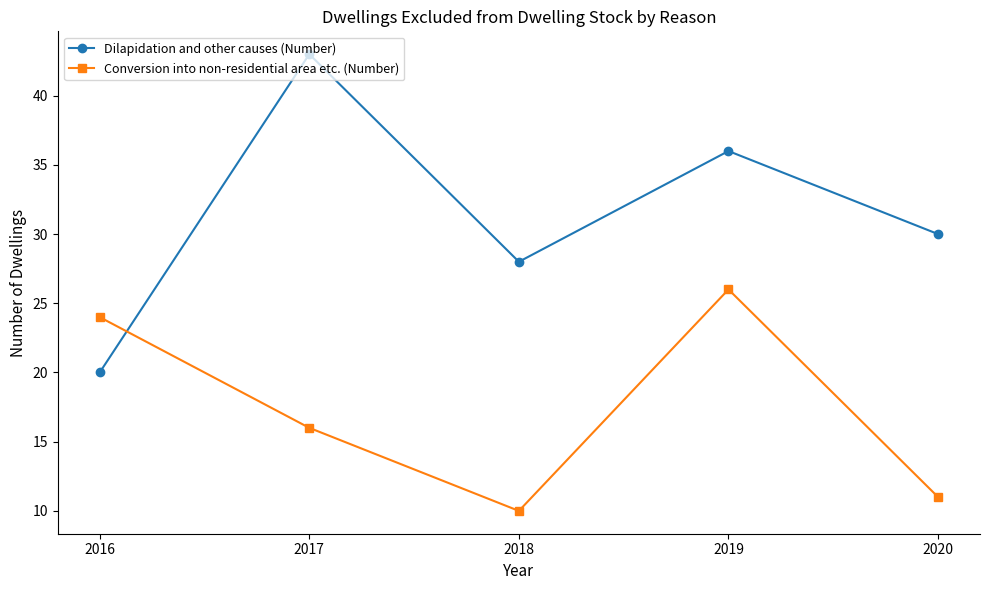

What is the maximum value for Conversion into non-residential area etc. (Number)?

26